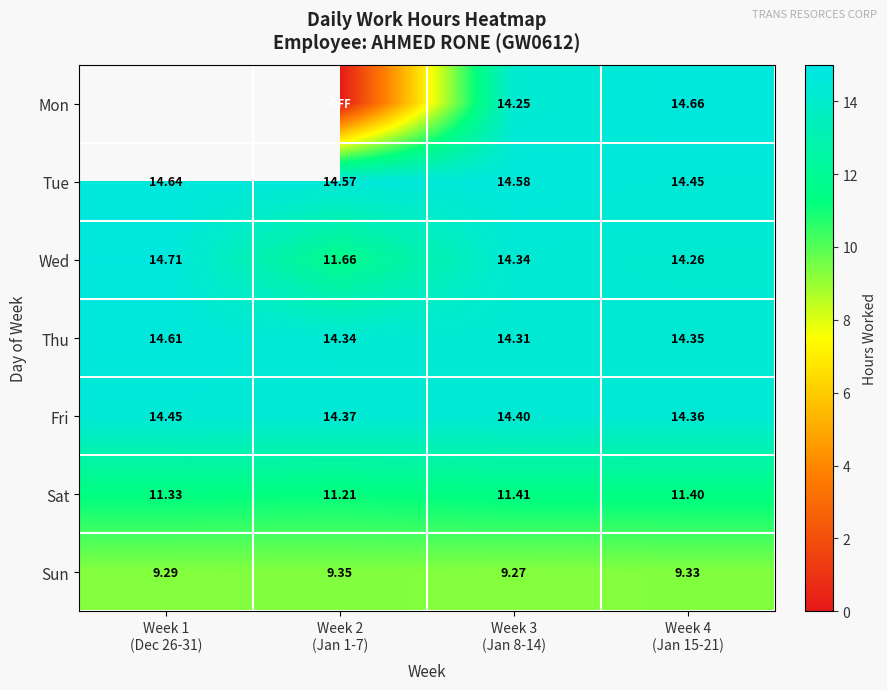

Where is Thu nearest to the value 14?

Week 3 (Jan 8-14)